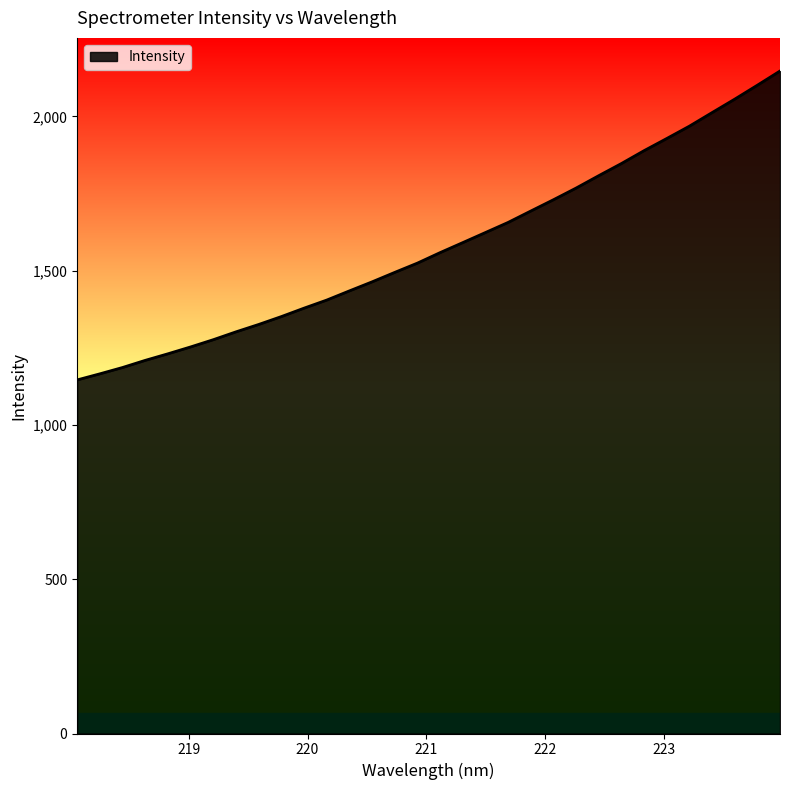

What is the maximum value shown in the chart?

2146.9